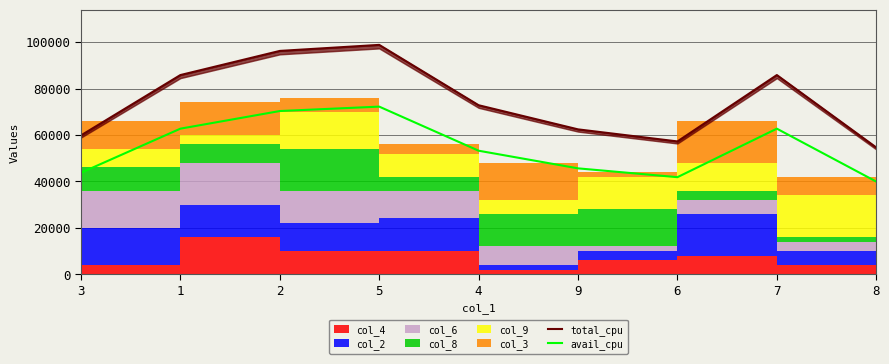

True or false: avail_cpu and total_cpu intersect in this chart.

False